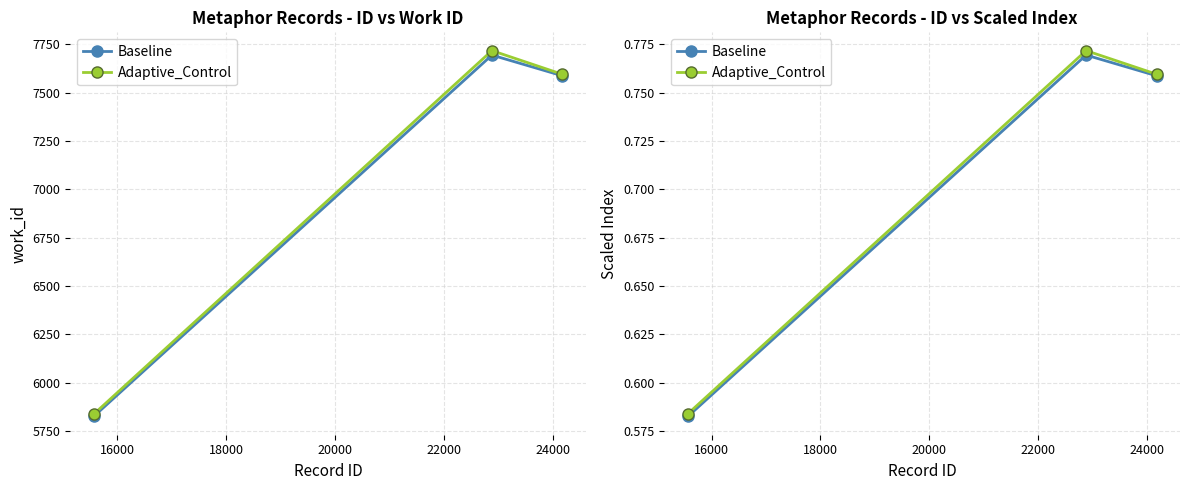

Which series changed the most between 16000 and 18000?

Adaptive_Control